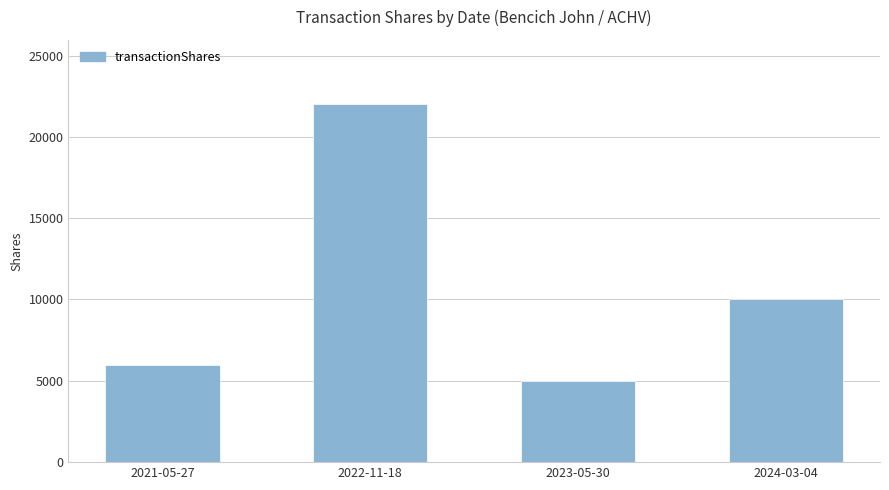

Approximately how many times larger is the value at 2022-11-18 compared to 2024-03-04?

2.2